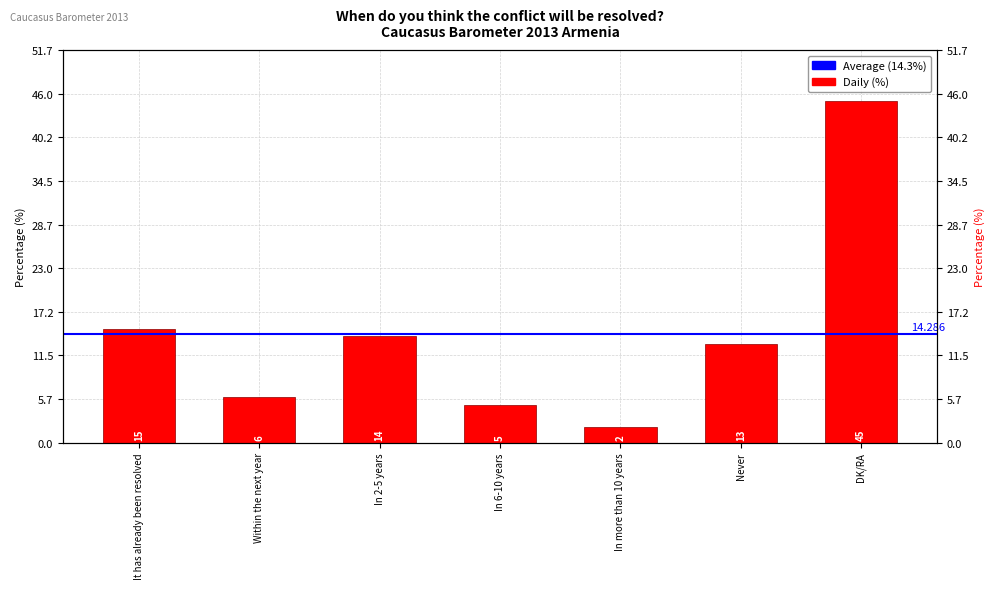

List the labels in order of value, largest first.

DK/RA, It has already been resolved, In 2-5 years, Never, Within the next year, In 6-10 years, In more than 10 years